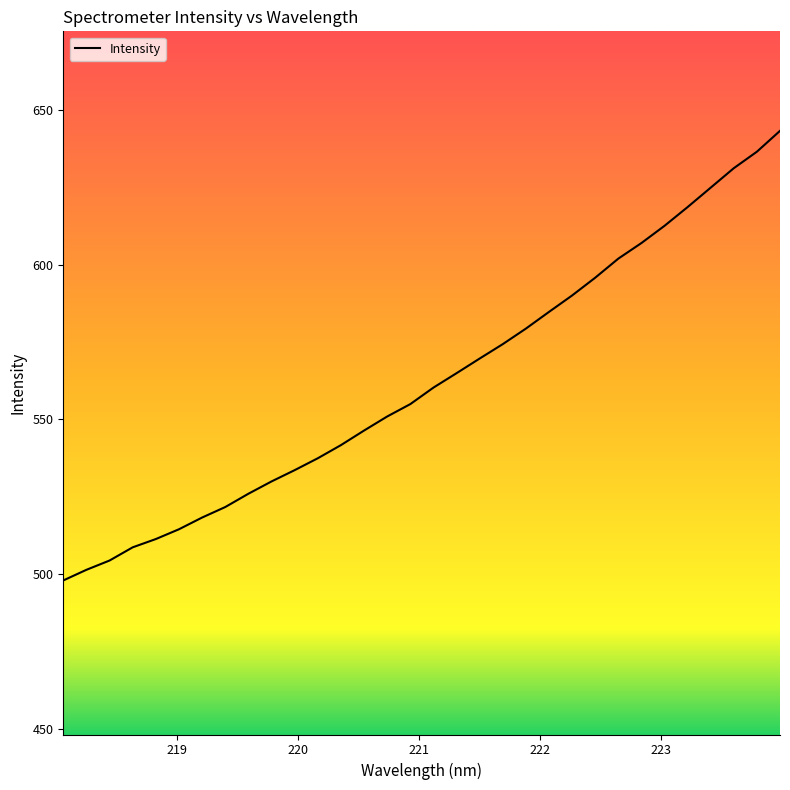

What is the minimum value shown in the chart?

497.9